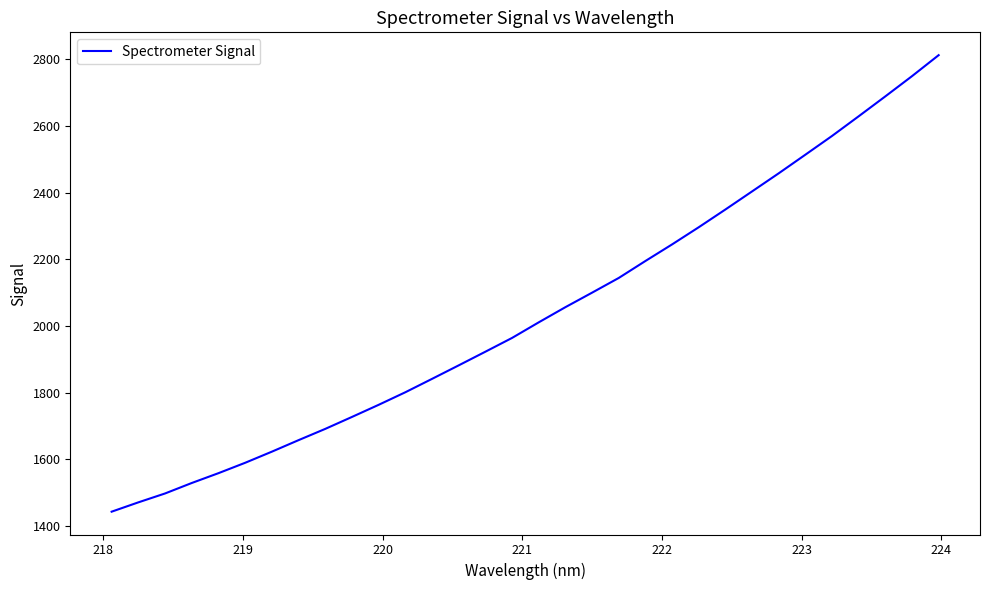

What is the average value?

2037.0